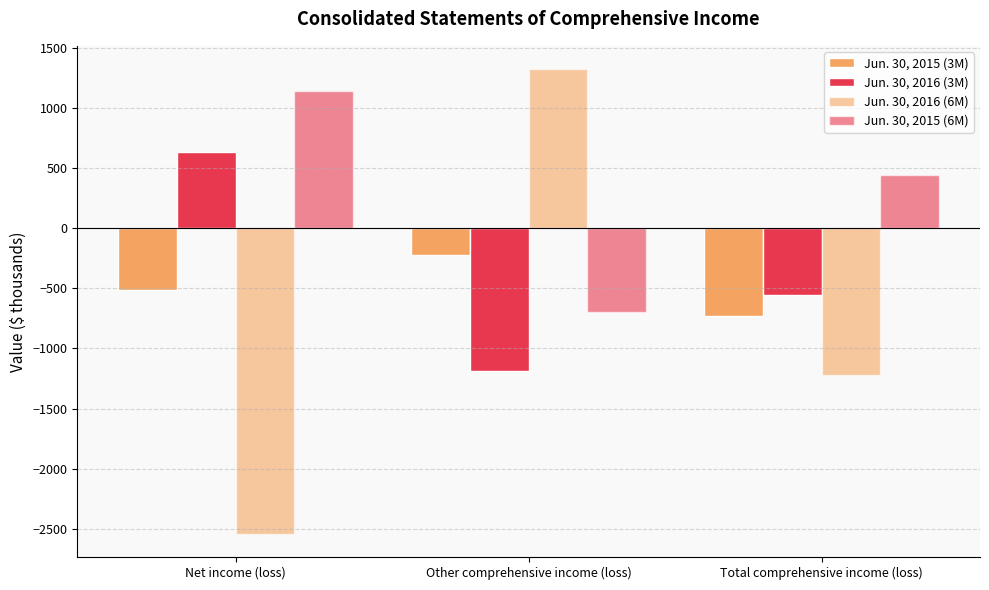

Which series has the largest total across all categories?

Jun. 30, 2015 (6M)